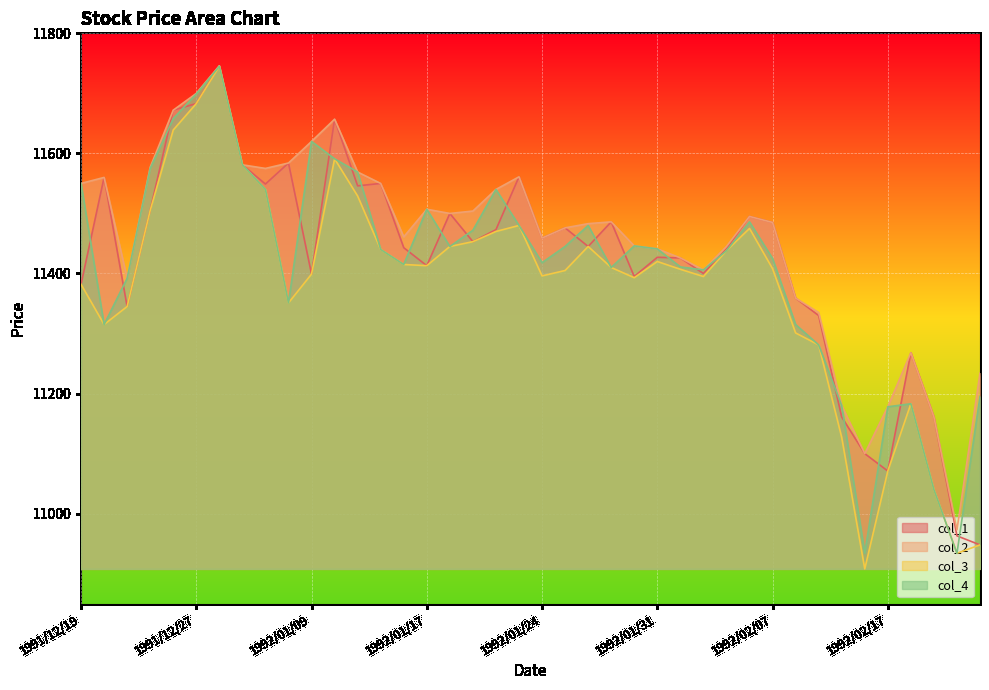

True or false: col_1 and col_3 intersect in this chart.

False